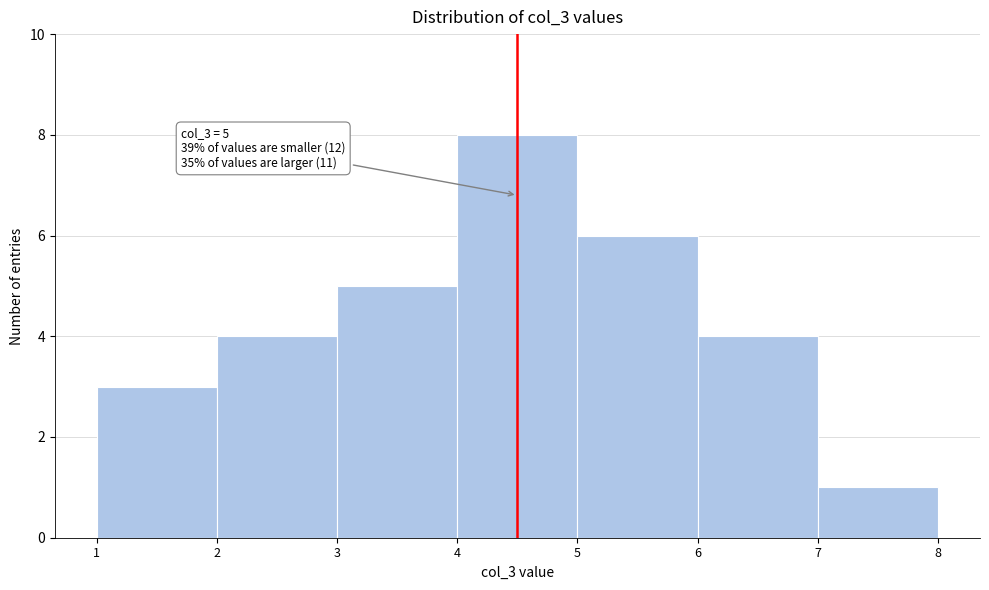

Reading right to left, extract all data points from this chart.

7=1	6=4	5=6	4=8	3=5	2=4	1=3